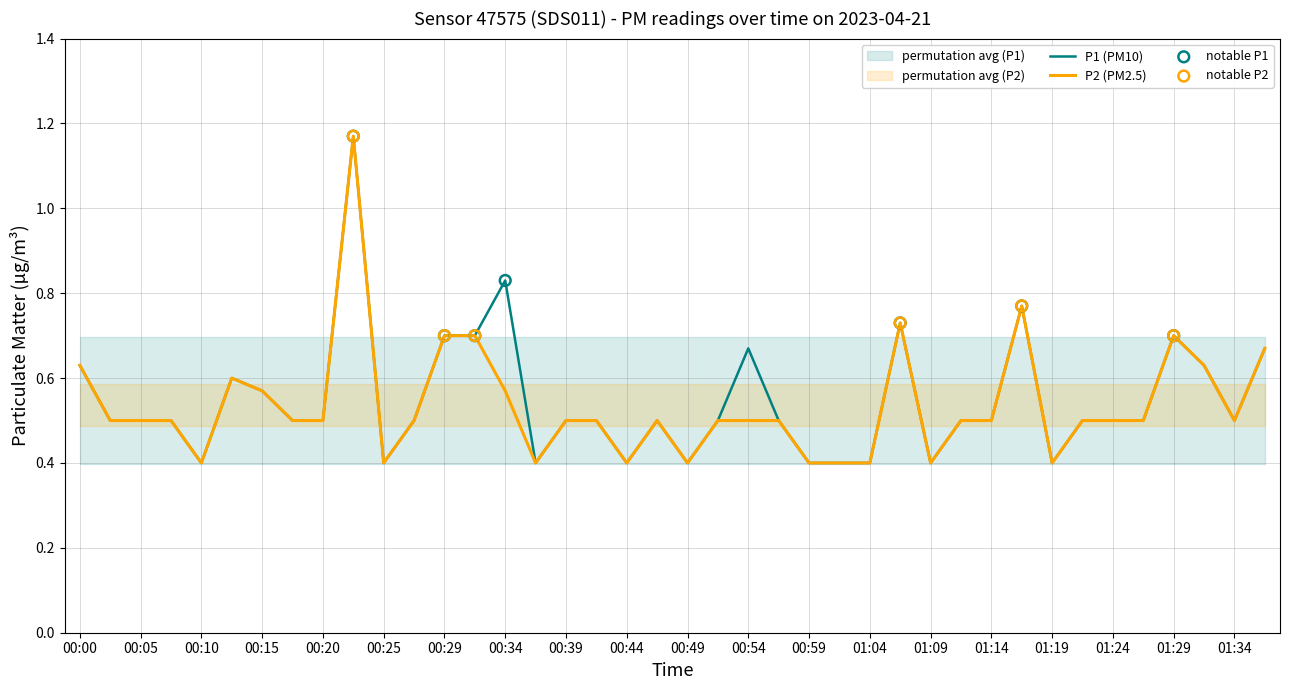

Which series contains the lowest Y value?

P1